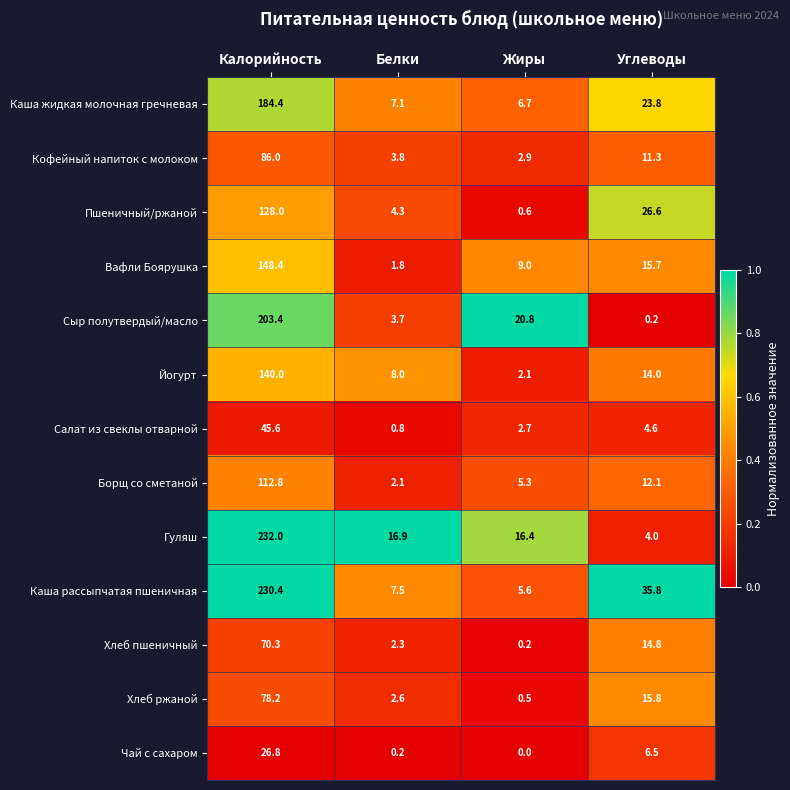

The Гуляш series shows 3.8 at Жиры. True or false?

False